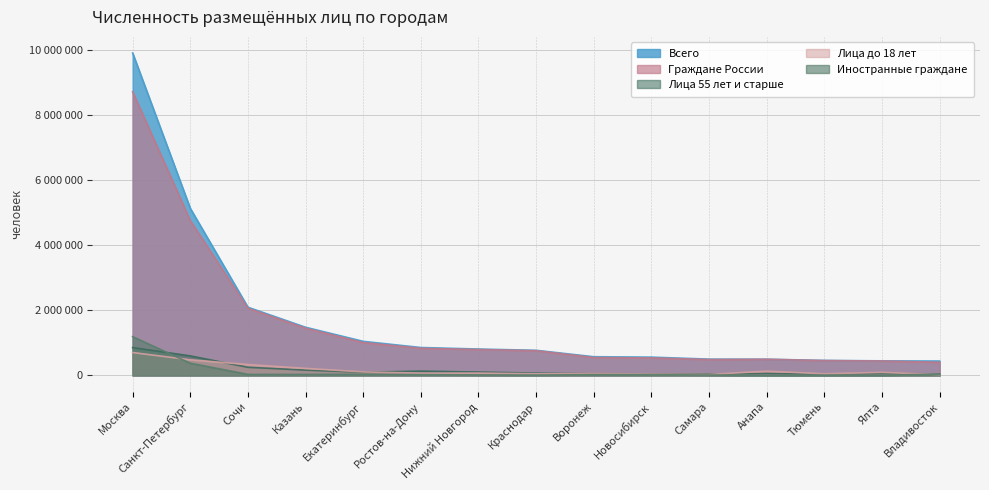

What is the highest value of the Лица до 18 лет series?

704073